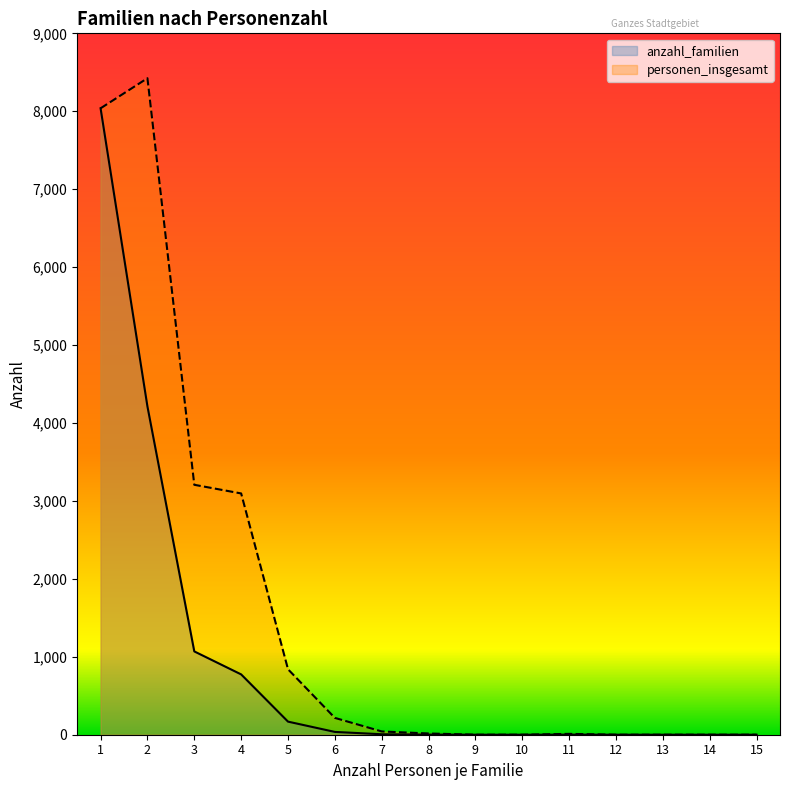

What is the average value of the personen_insgesamt series?

1593